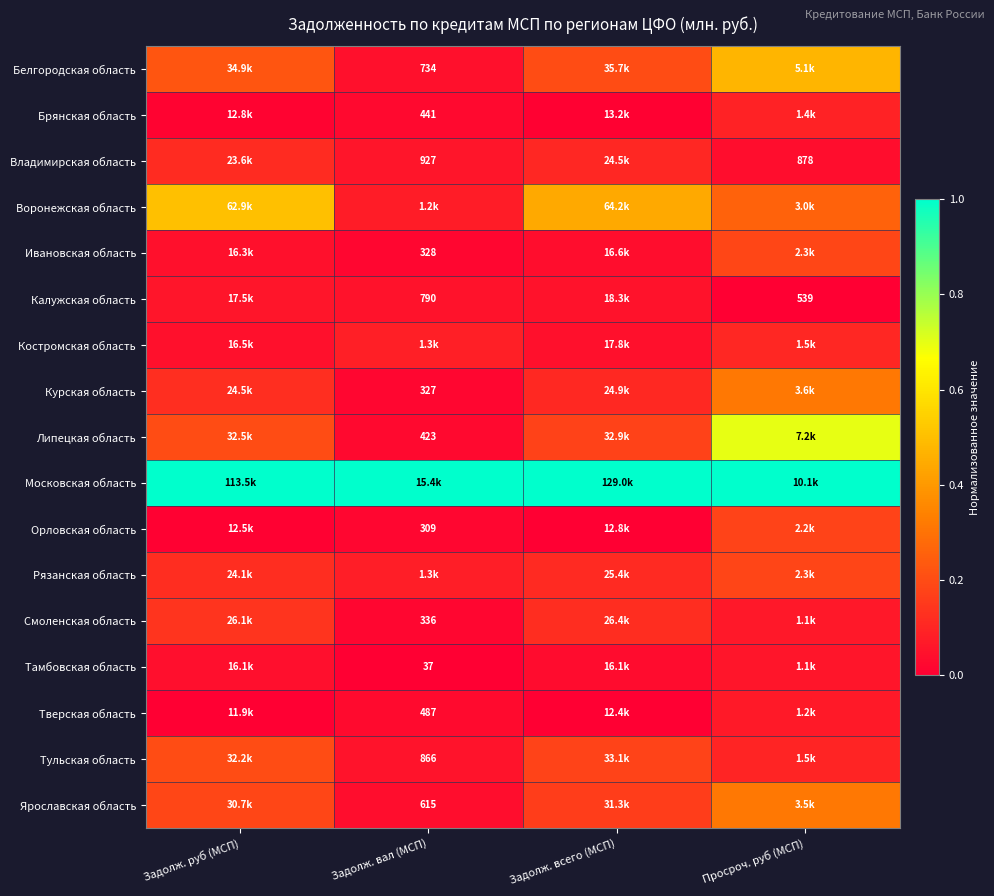

The Ярославская область series shows 0.2 at Задолж. руб (МСП). True or false?

True